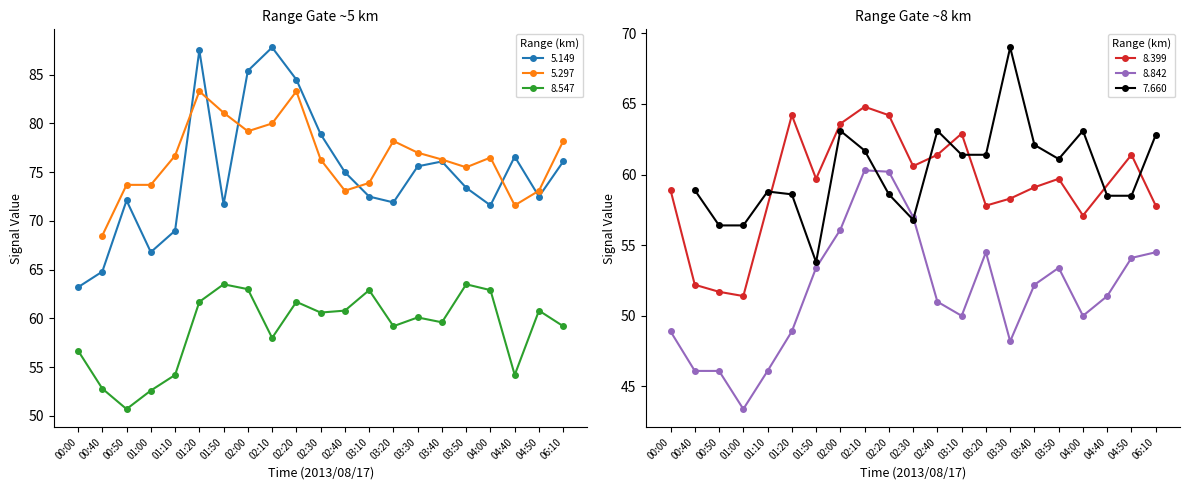

Count the number of categories in the chart.

21